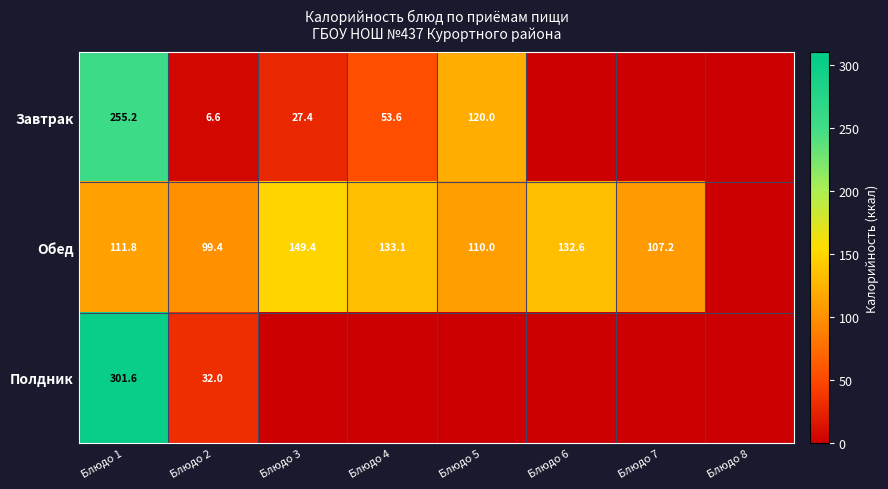

The value of Обед at Блюдо 5 is 110.0. True or false?

True